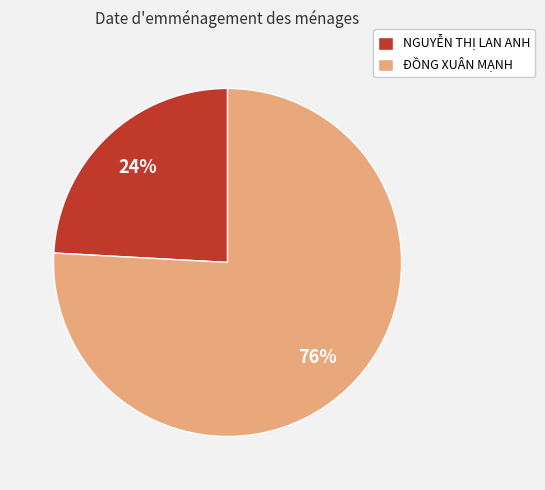

To the nearest percent, what portion does NGUYỄN THỊ LAN ANH represent?

24%